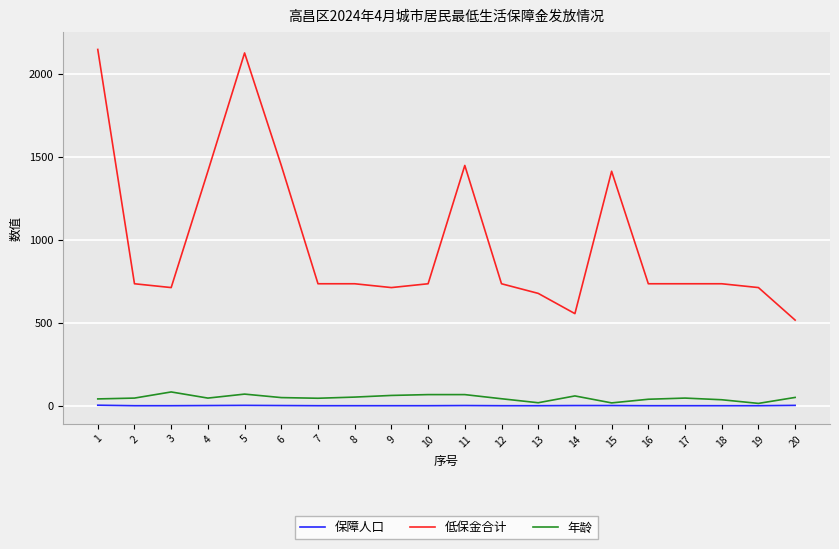

True or false: 低保金合计 and 年龄 cross at least once.

False